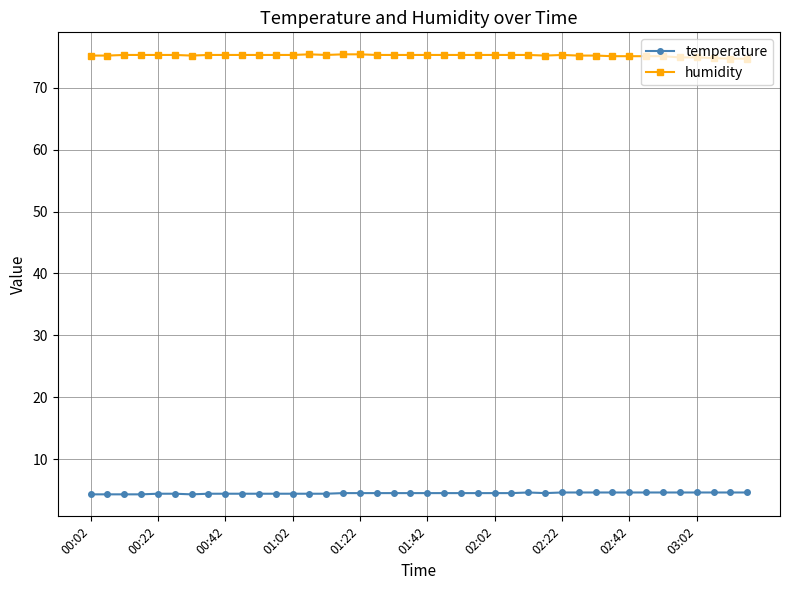

True or false: temperature and humidity cross at least once.

False